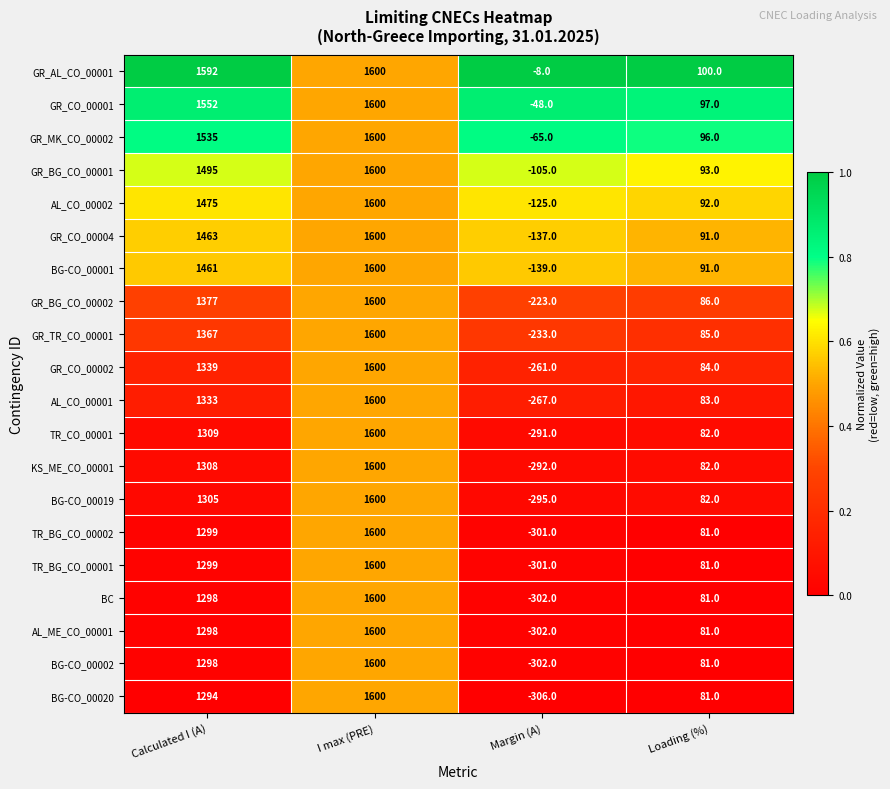

The value of KS_ME_CO_00001 at Margin (A) is -190. True or false?

False